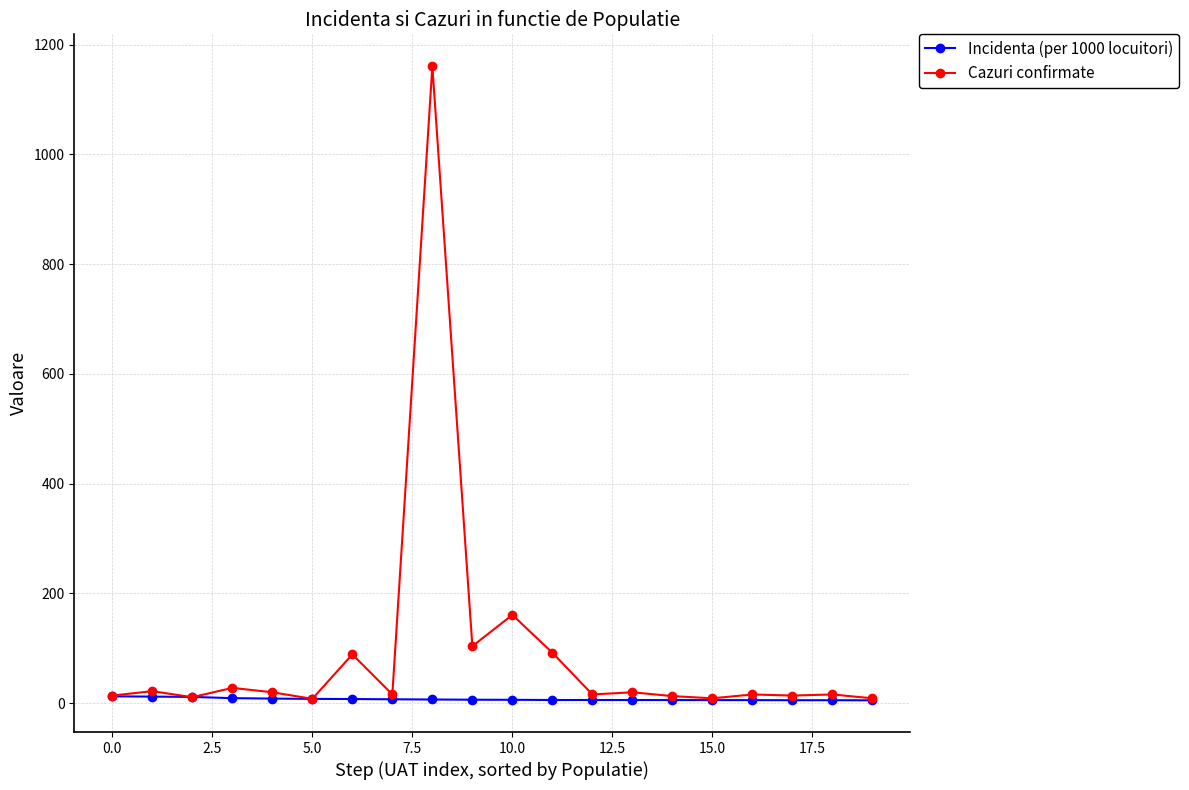

What is the maximum value shown in the chart?

1161.0